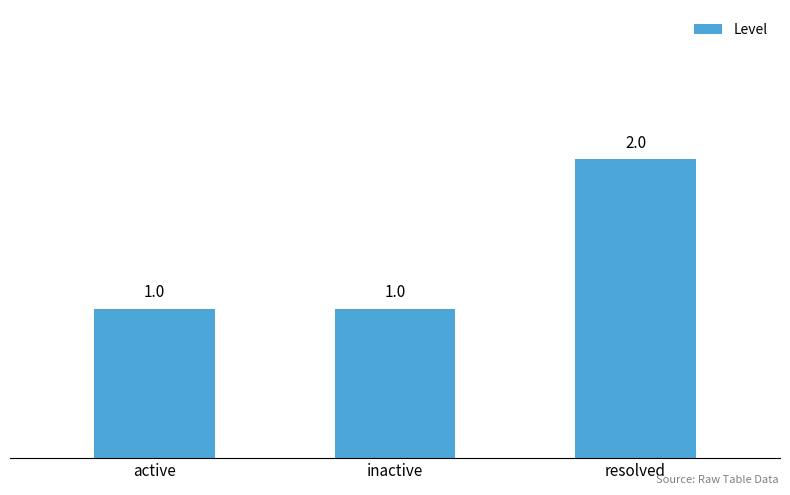

What is the label of the 2nd bar from the right?

inactive